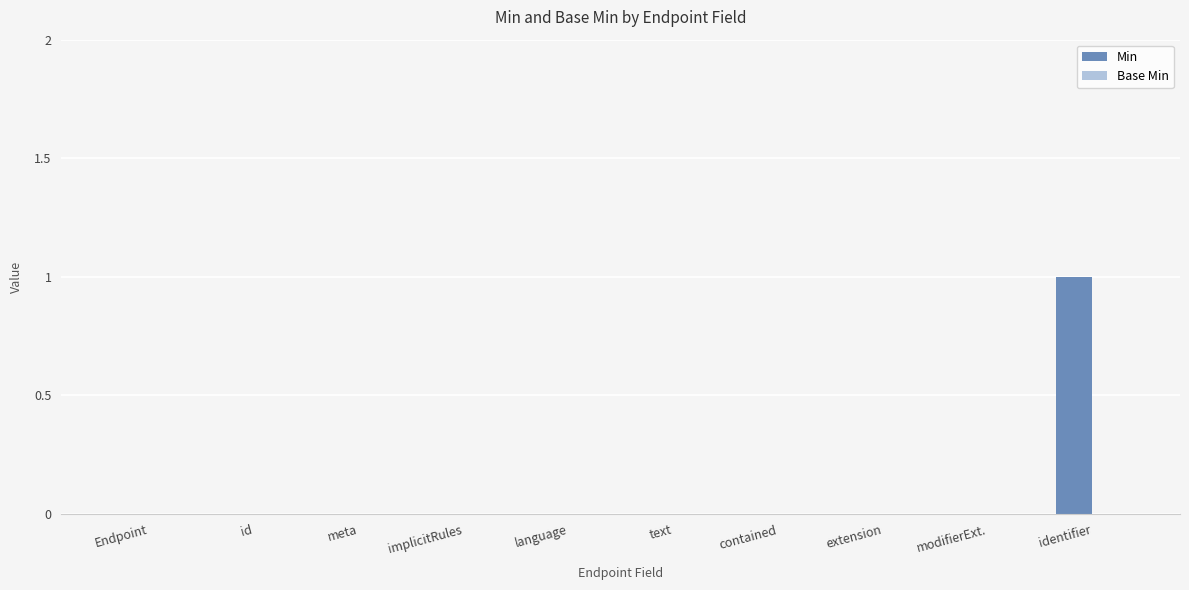

The chart shows a value of 1 at text. True or false?

False